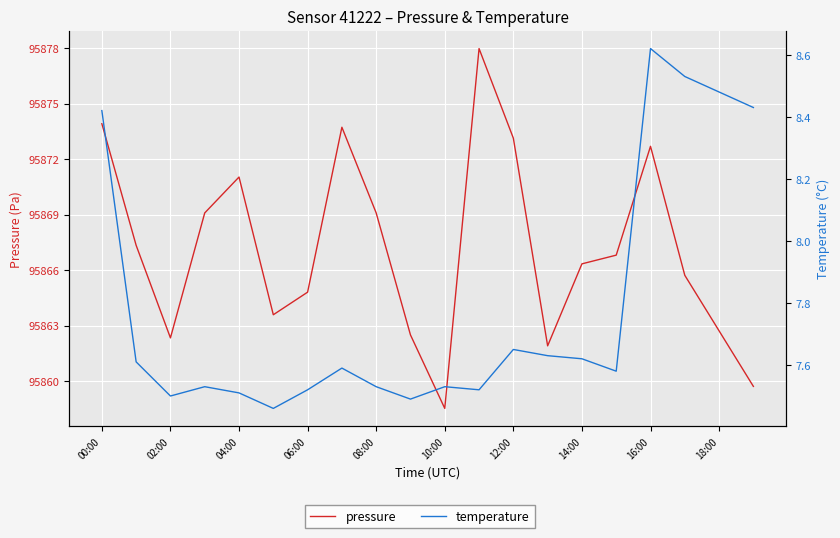

In pressure, how many points are lower than both neighbors (excluding endpoints)?

4